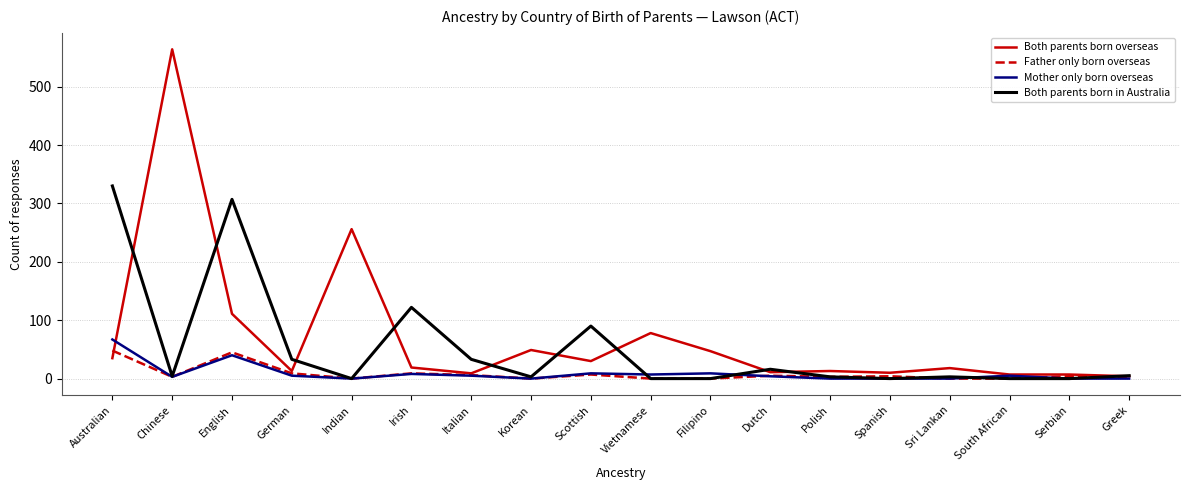

At which category is the sum across all series the highest?

Chinese